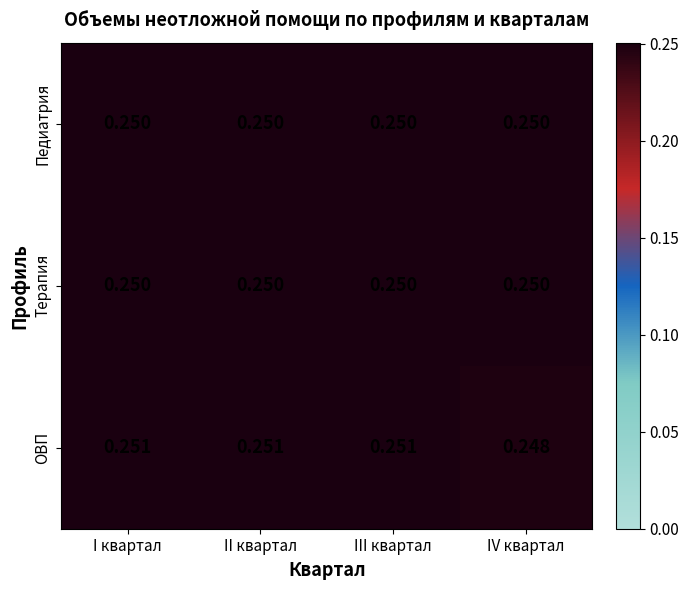

At which category does the chart reach its minimum across all series?

IV квартал